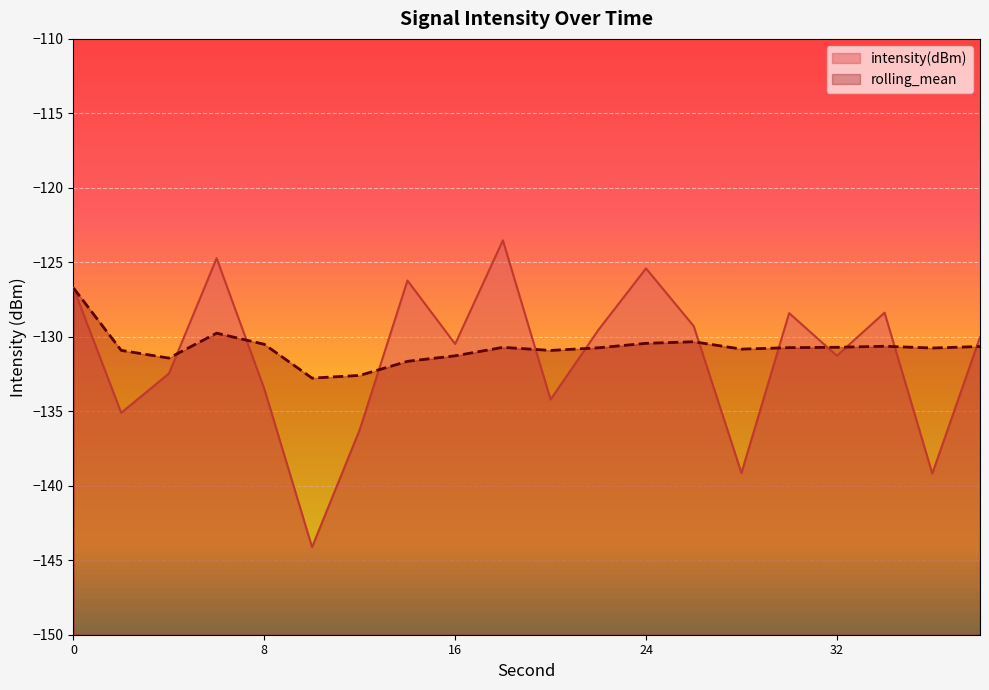

Between which two adjacent categories do intensity(dBm) and rolling_mean first intersect?

4 and 6